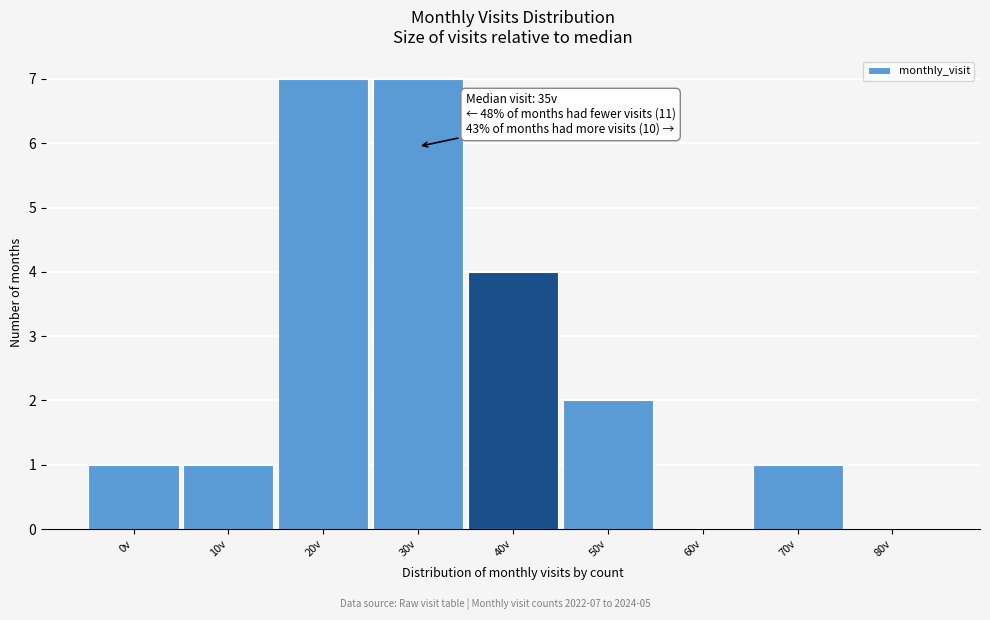

Reading left to right, list all the values displayed in this chart.

0v=1	10v=1	20v=7	30v=7	40v=4	50v=2	60v=0	70v=1	80v=0